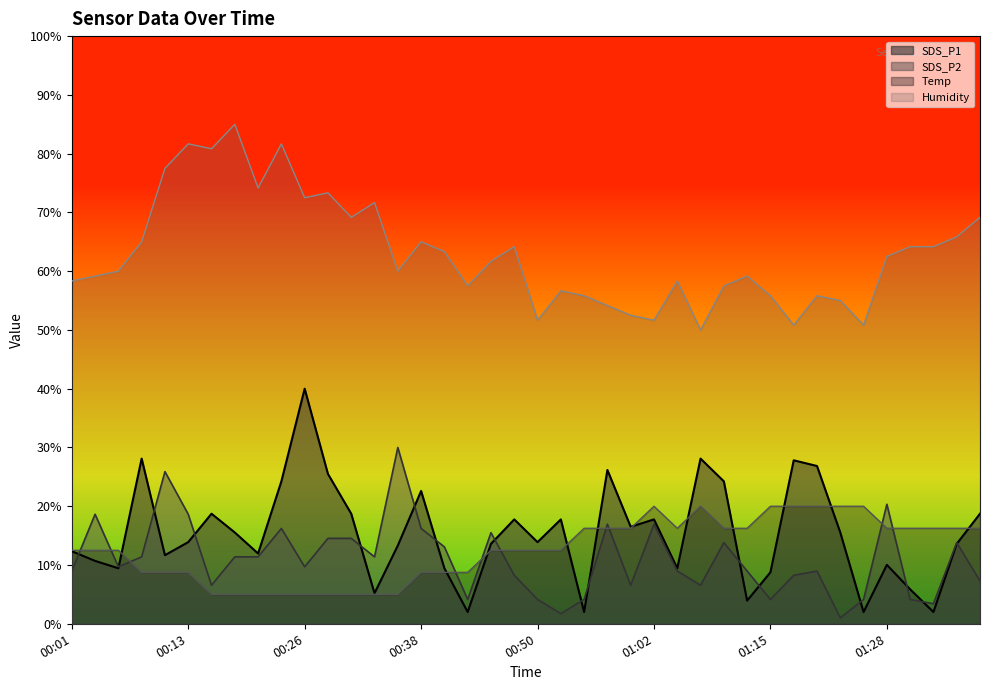

True or false: SDS_P2 has a value of 22.8 at 00:40.

False